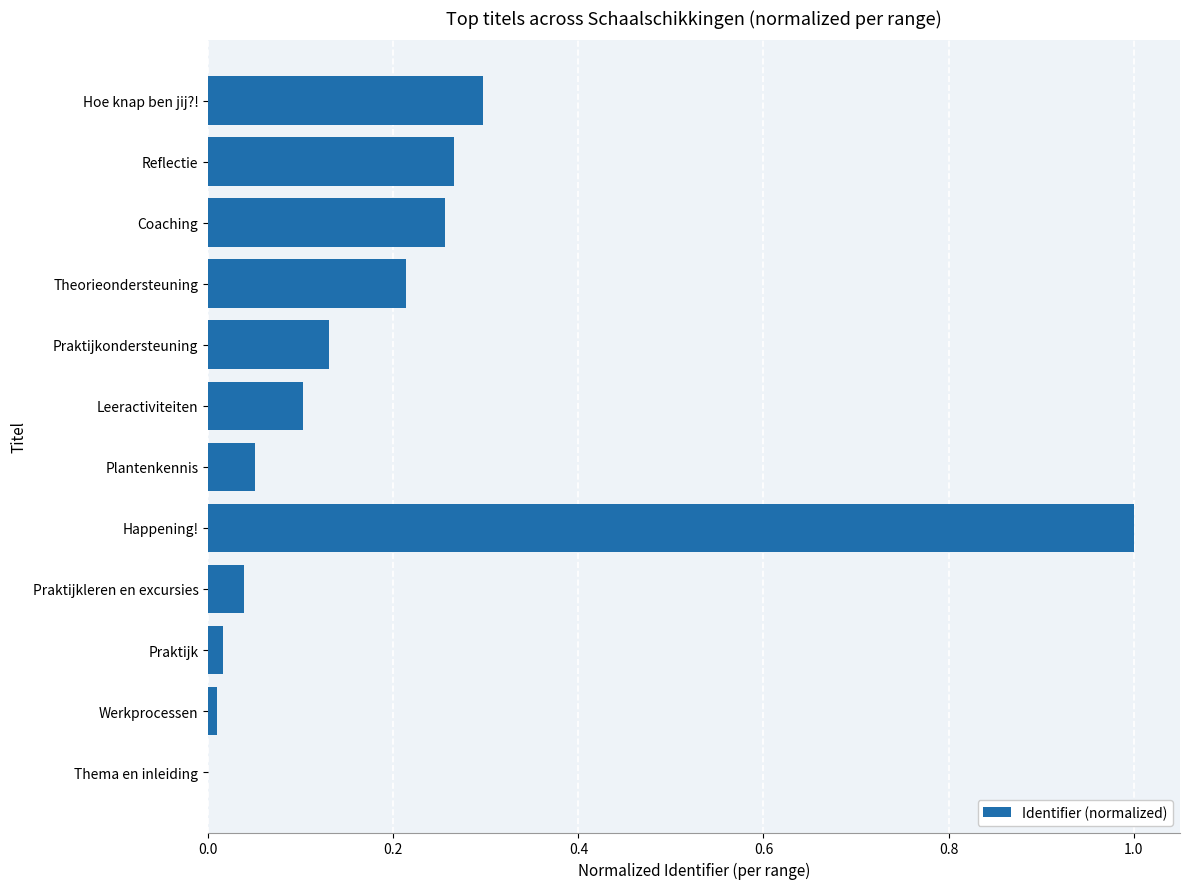

What is the sum of all values?

2.4